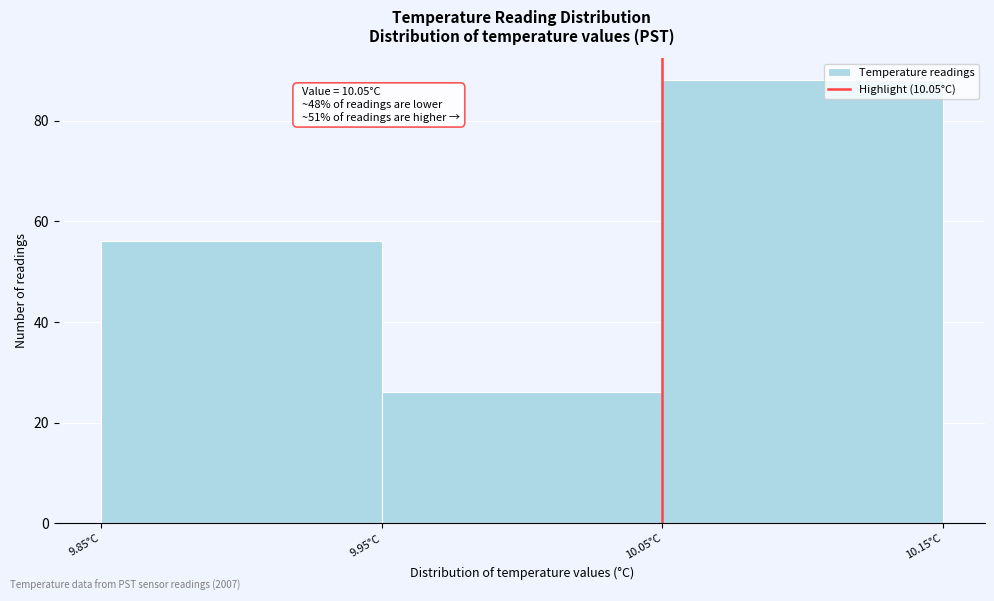

Which range on the x-axis has the tallest bar?

10.05 to 10.15